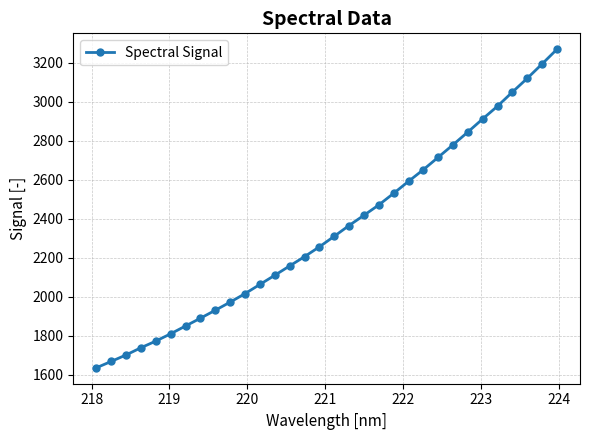

True or false: there are more than 2 points higher than both neighbors.

False